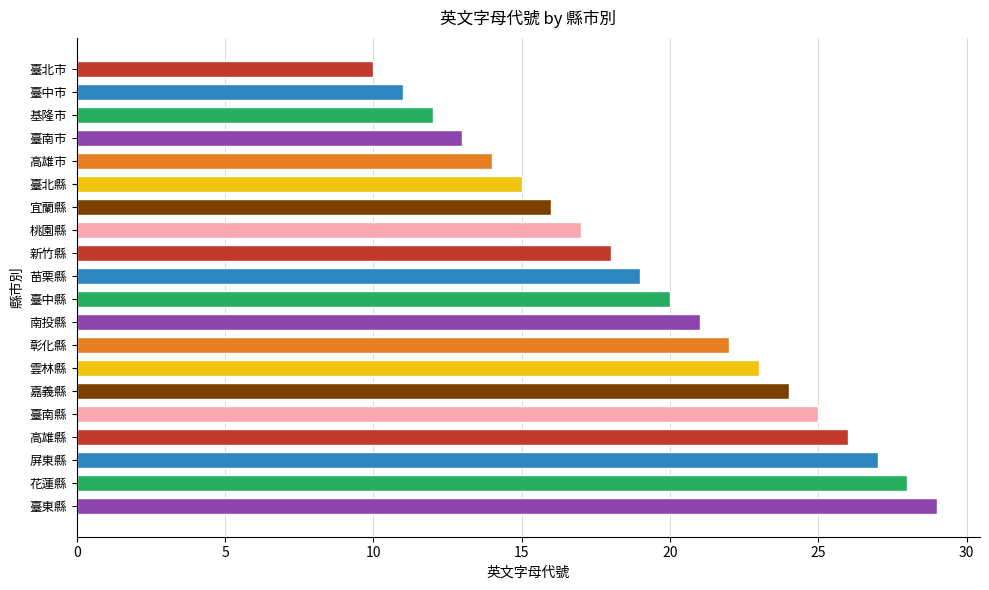

Approximately how many times larger is the value at 臺南縣 compared to 高雄市?

1.8